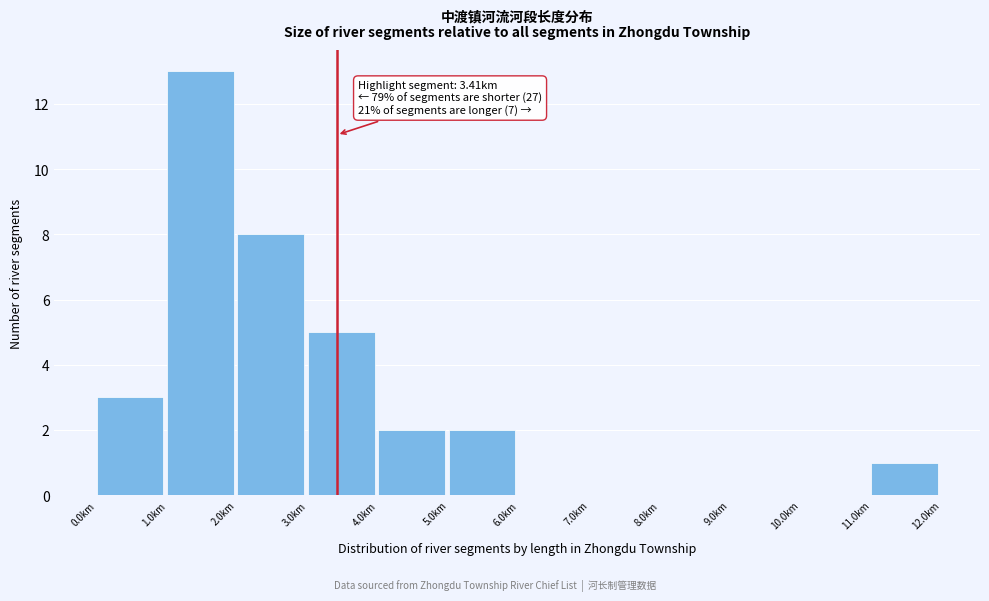

Which range on the x-axis has the tallest bar?

1 to 2